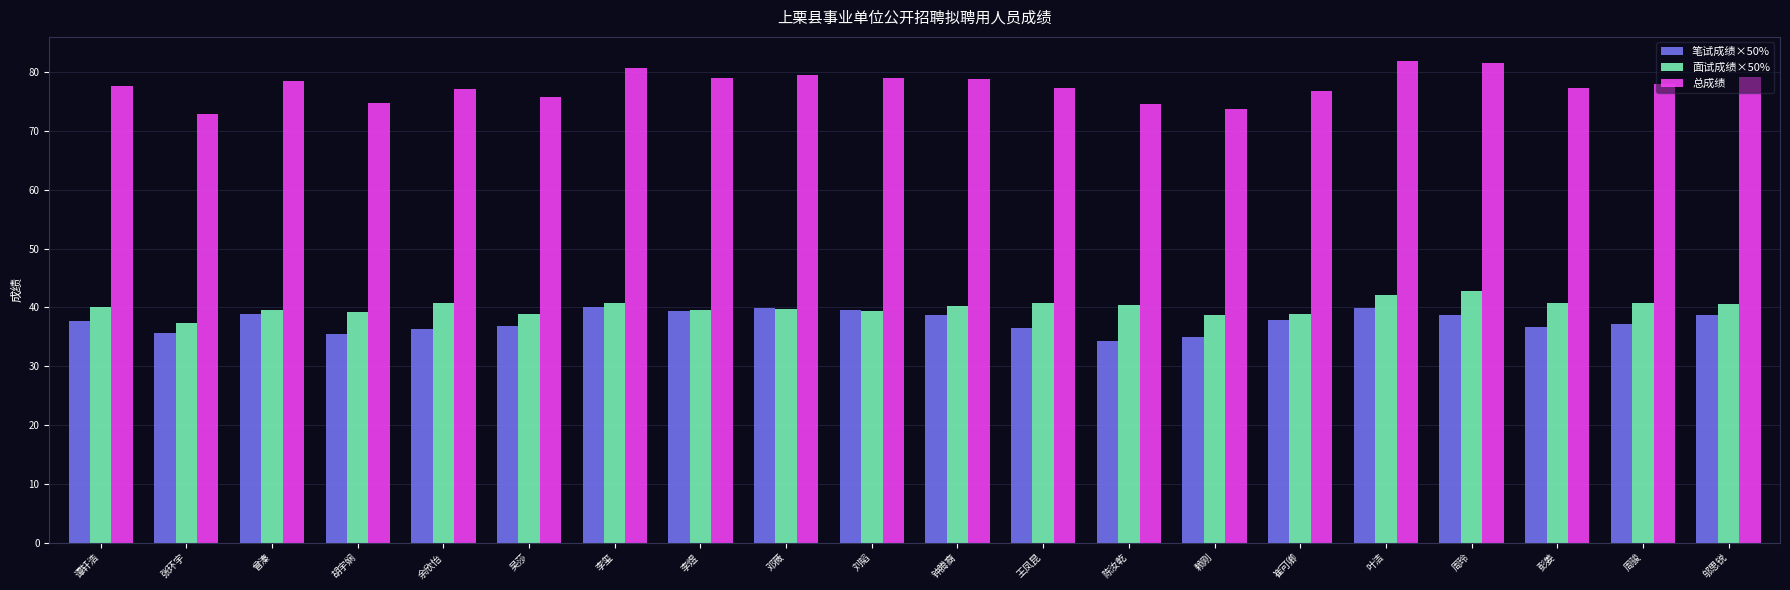

What is the greatest value displayed?

81.9